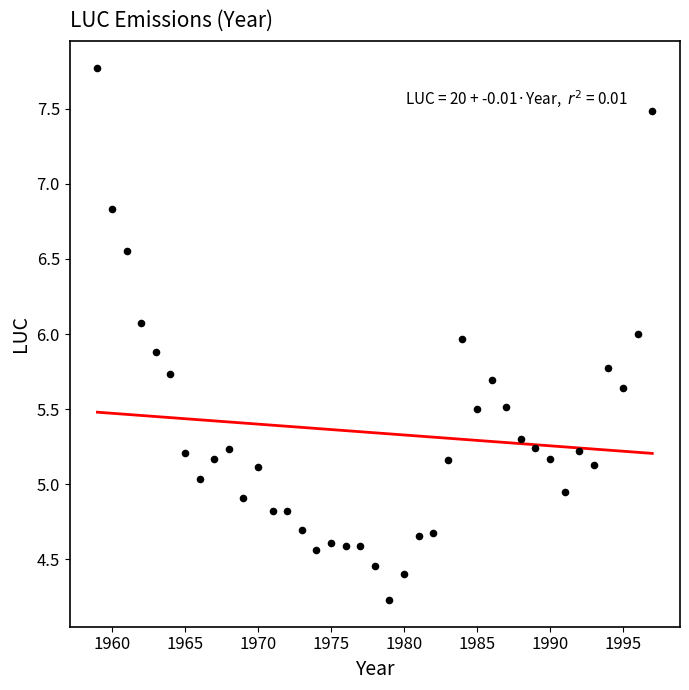

What is the range of Y values (max minus min)?

3.5